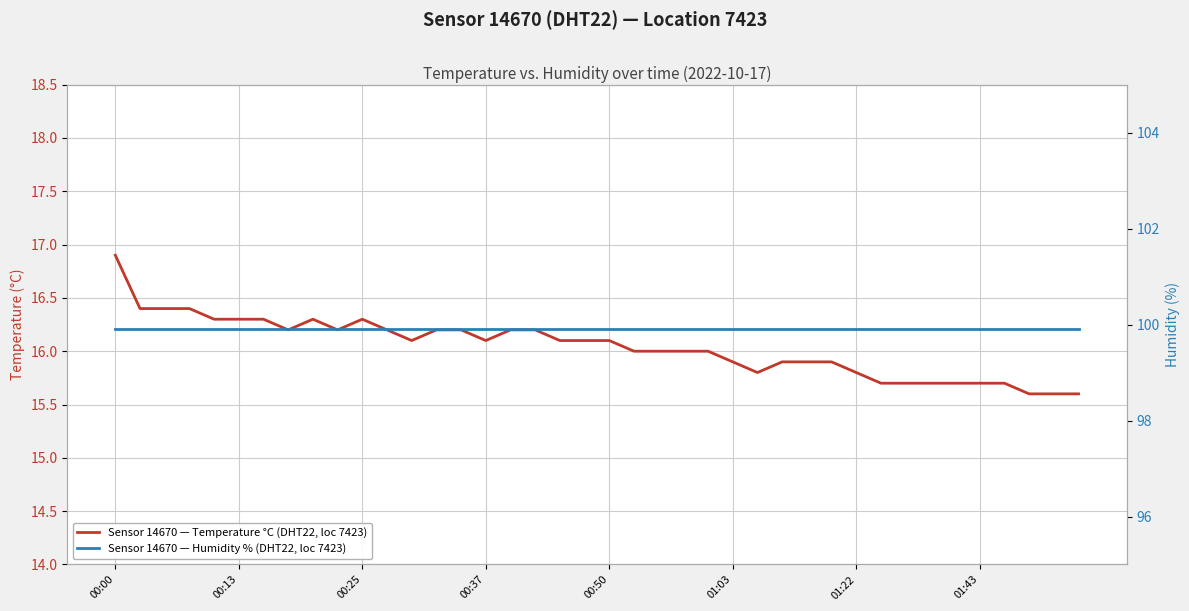

In Sensor 14670 — Temperature °C (DHT22, loc 7423), how many points are higher than both neighbors (excluding endpoints)?

2